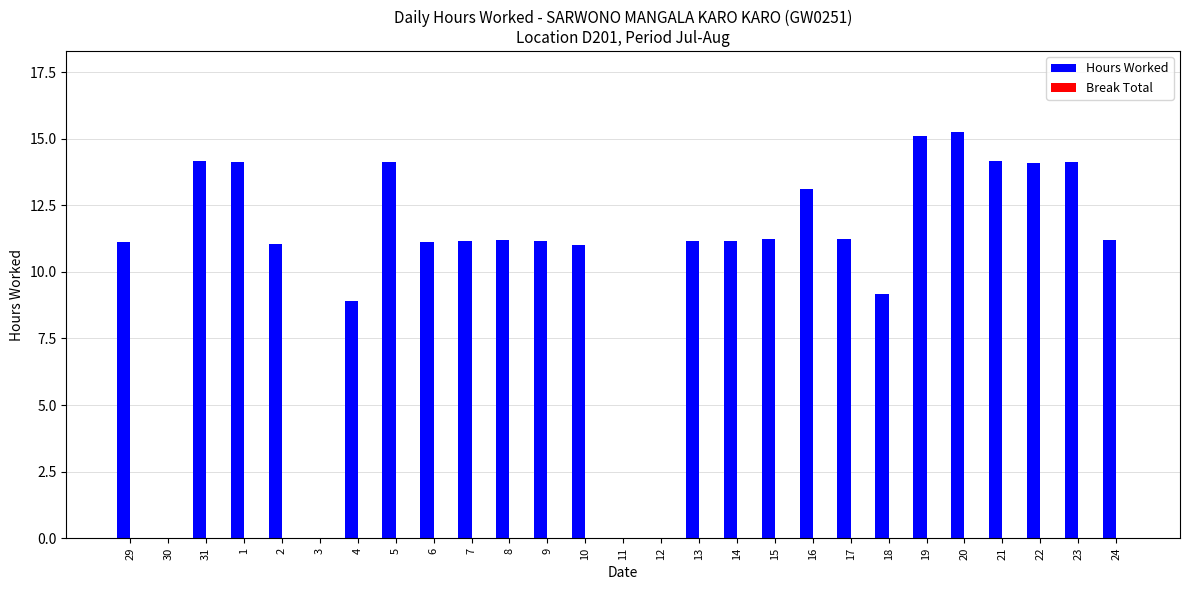

Are the bars horizontal?

No